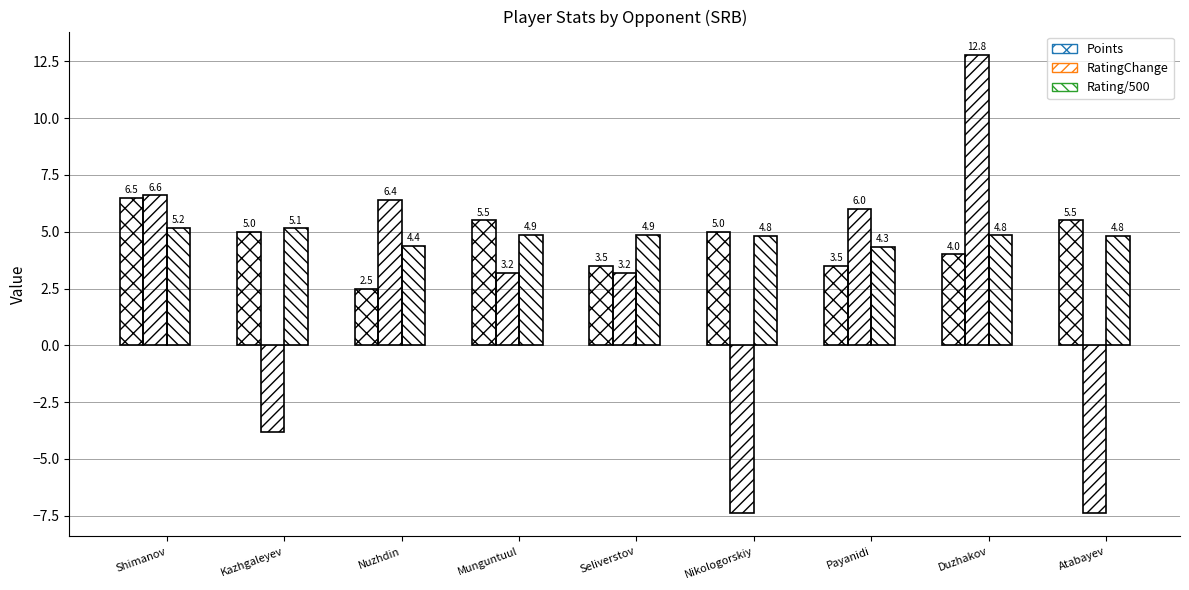

What is the value of the Points bar at the 3rd from the left?

2.5